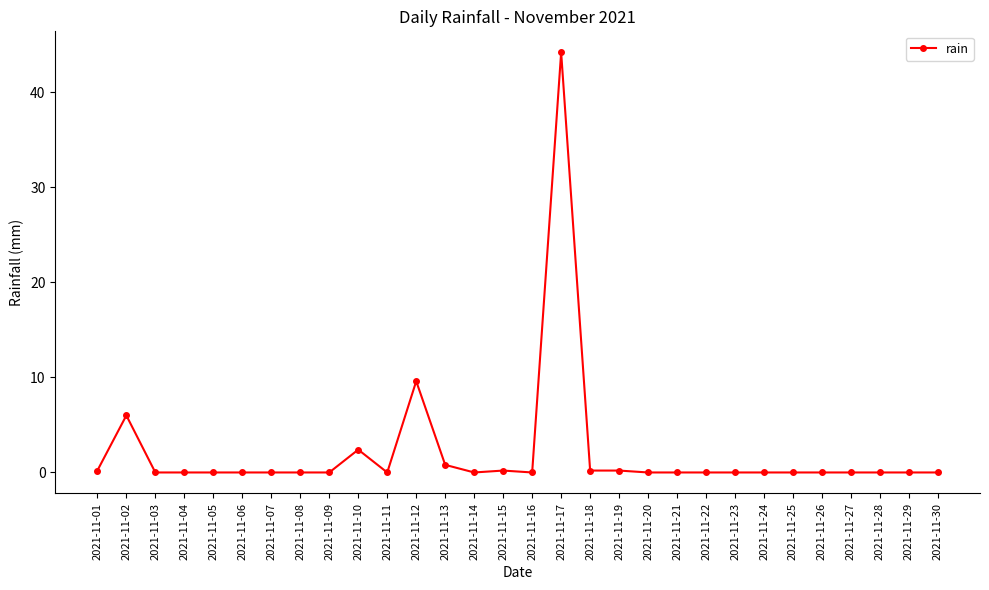

What is the greatest value displayed?

44.2